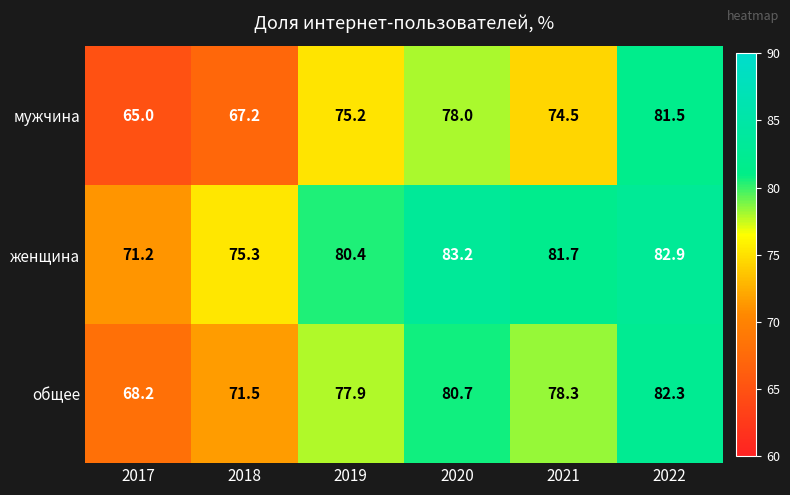

What is the sum of all женщина values?

474.7